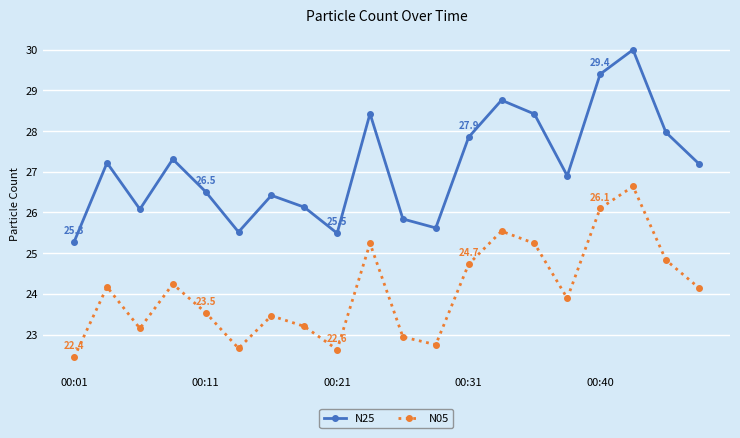

True or false: N25 and N05 intersect in this chart.

False